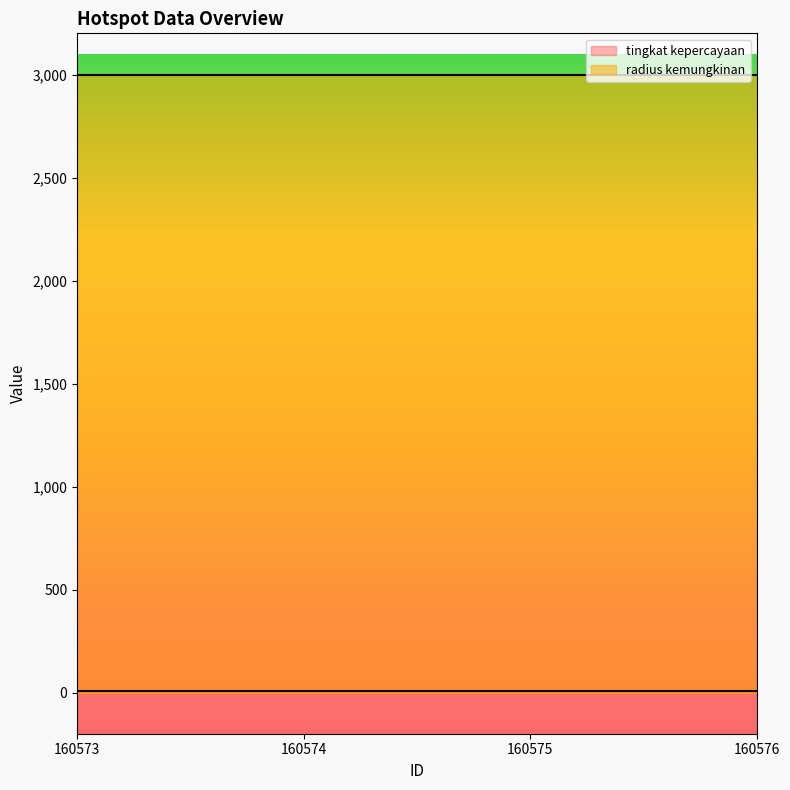

Count the number of categories in the chart.

4